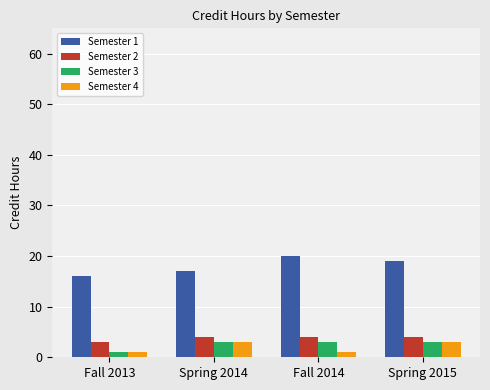

How many bars are there in total?

16